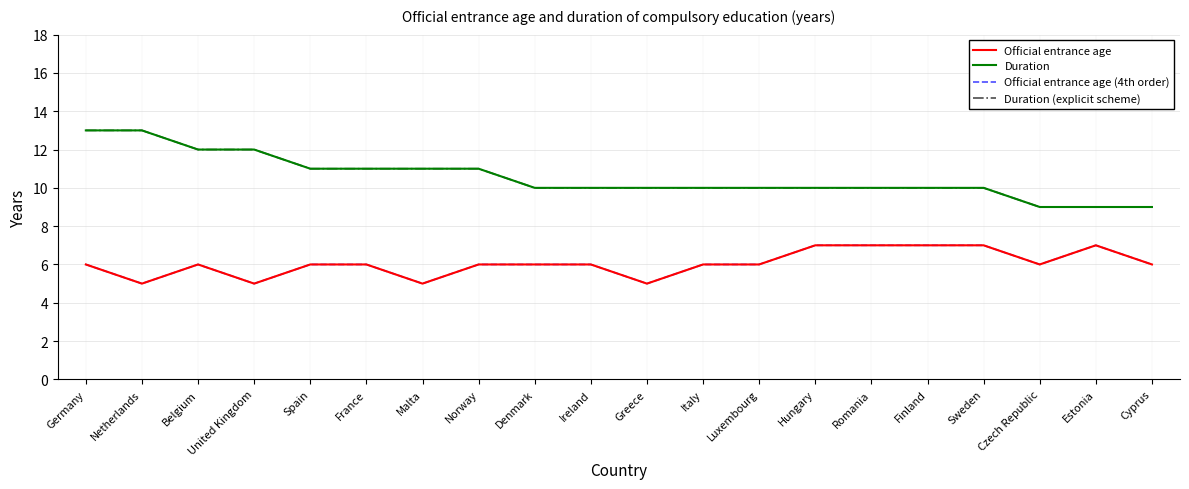

Is it true that Official entrance age equals 4 at Hungary?

False